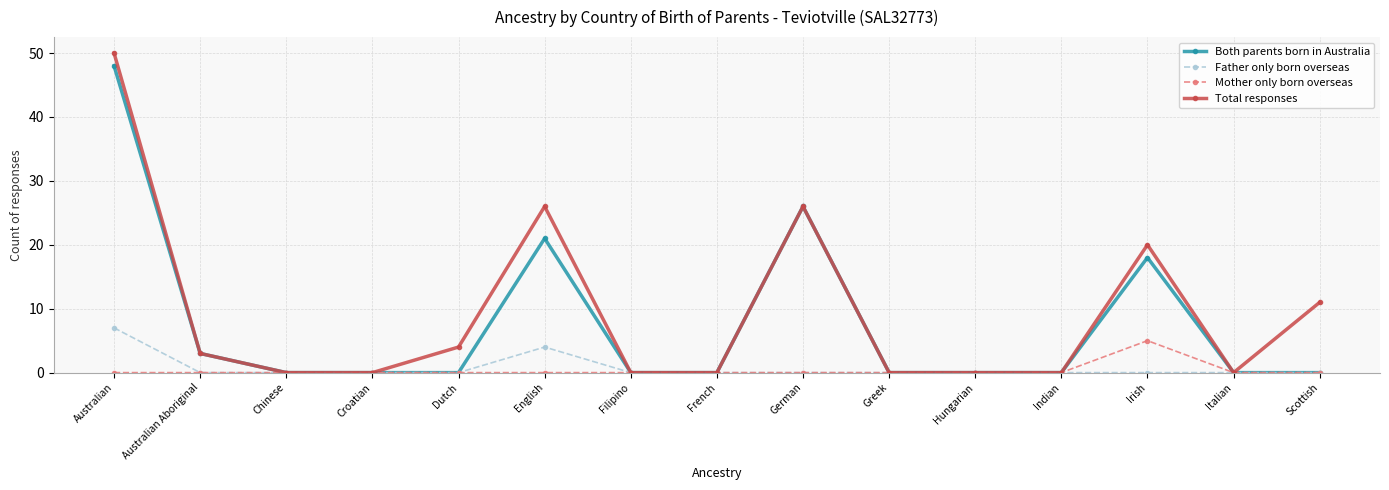

What is the maximum value shown in the chart?

50